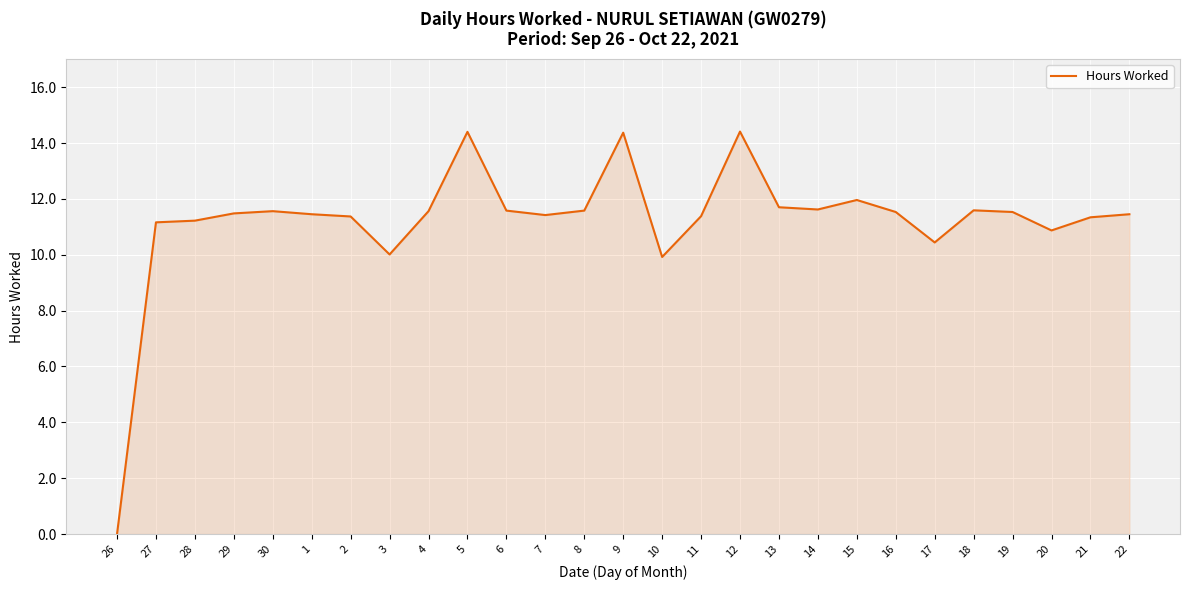

What is the greatest value displayed?

14.4